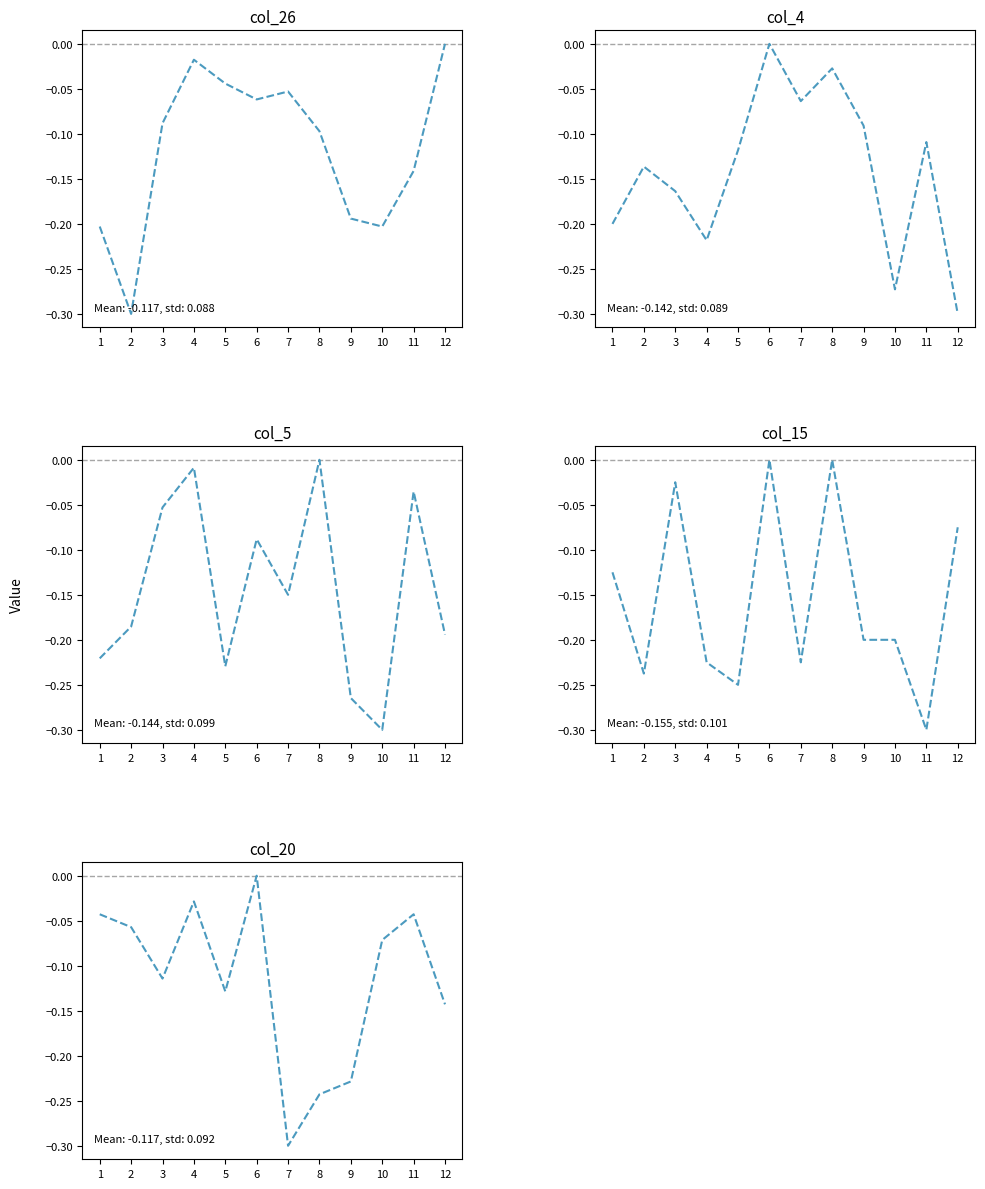

How many values in the col_4 series are below 0?

11